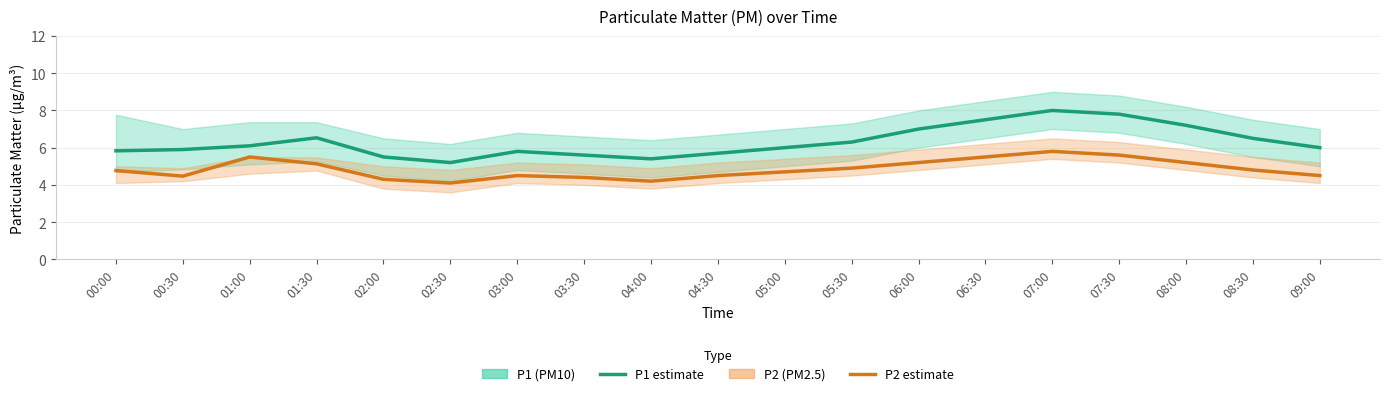

True or false: P1 (PM10) and P2 (PM2.5) cross at least once.

False